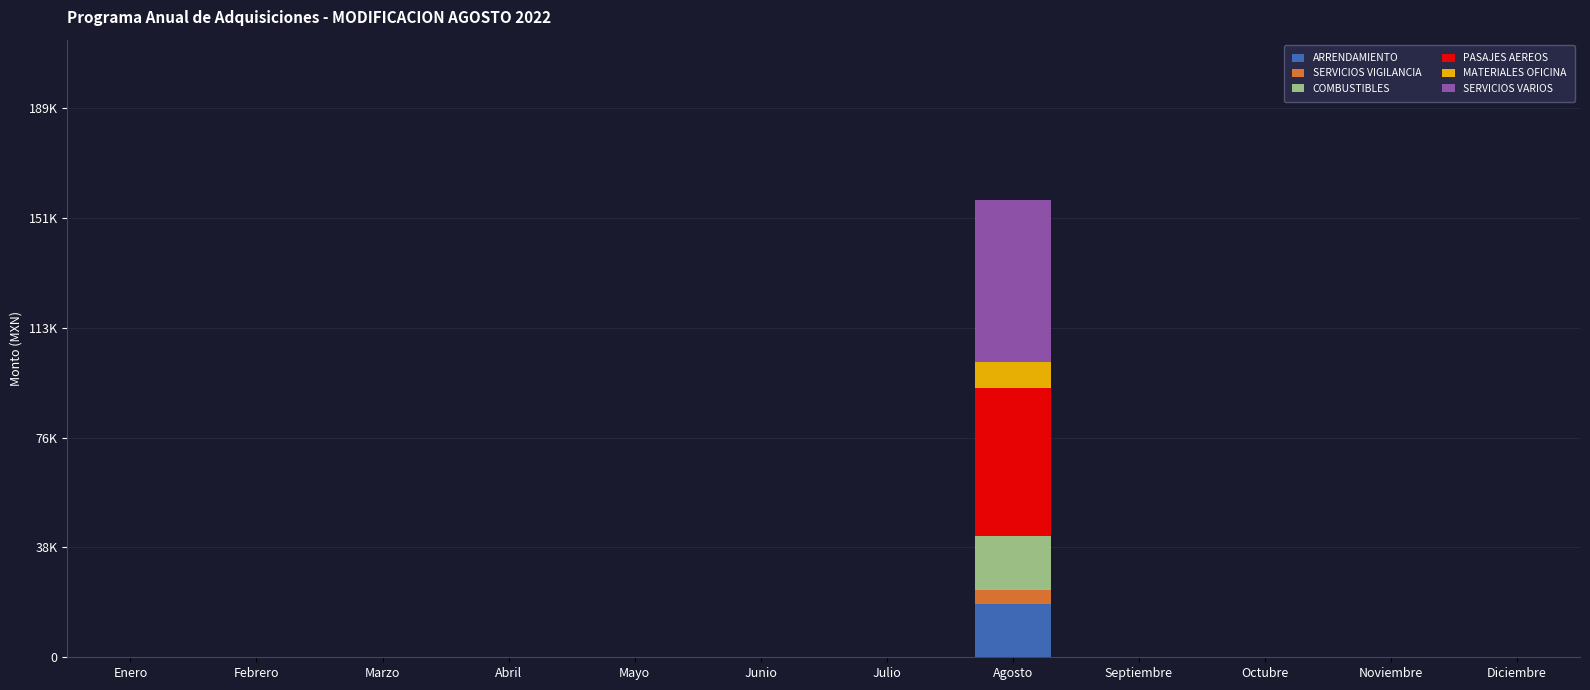

Are the bars horizontal?

No